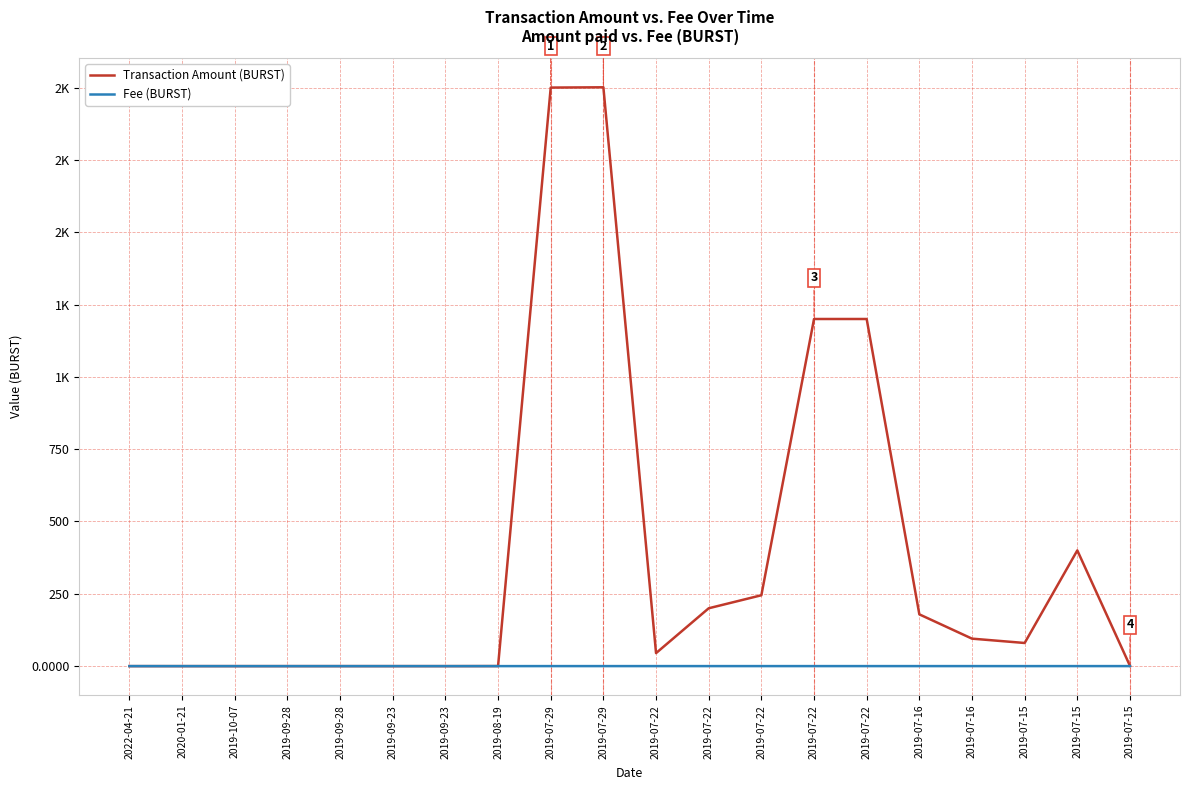

The Transaction Amount (BURST) series shows 0.0 at 2022-04-21. True or false?

True